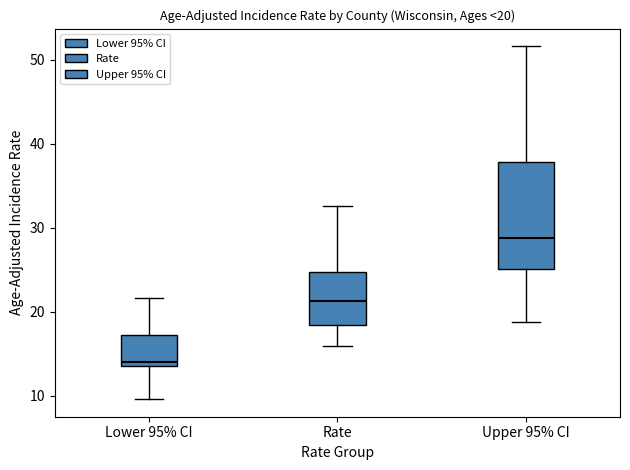

Which box is the tallest, from its lower edge to its upper edge?

Upper 95% CI